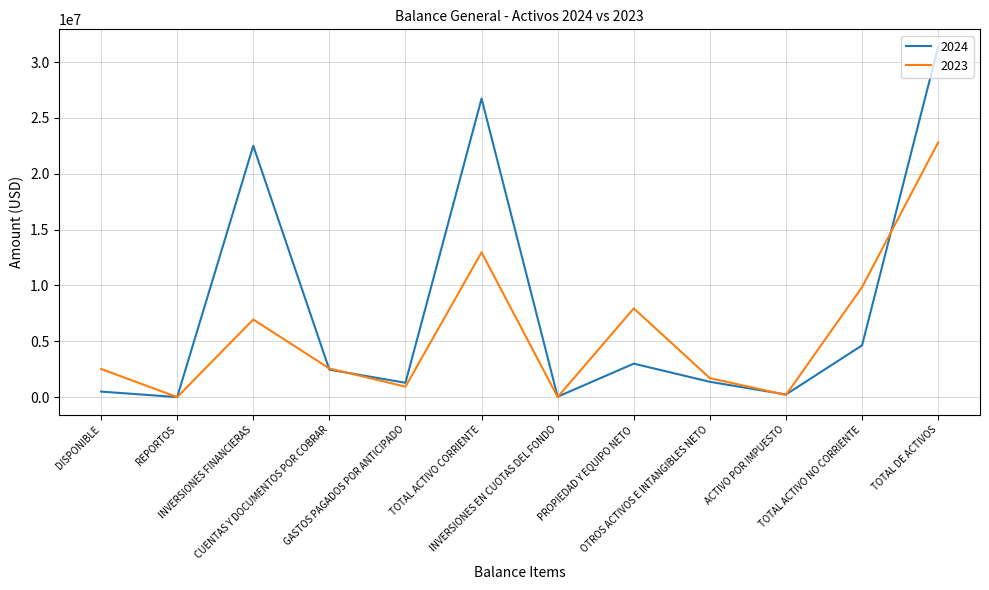

True or false: 2024 and 2023 cross at least once.

True